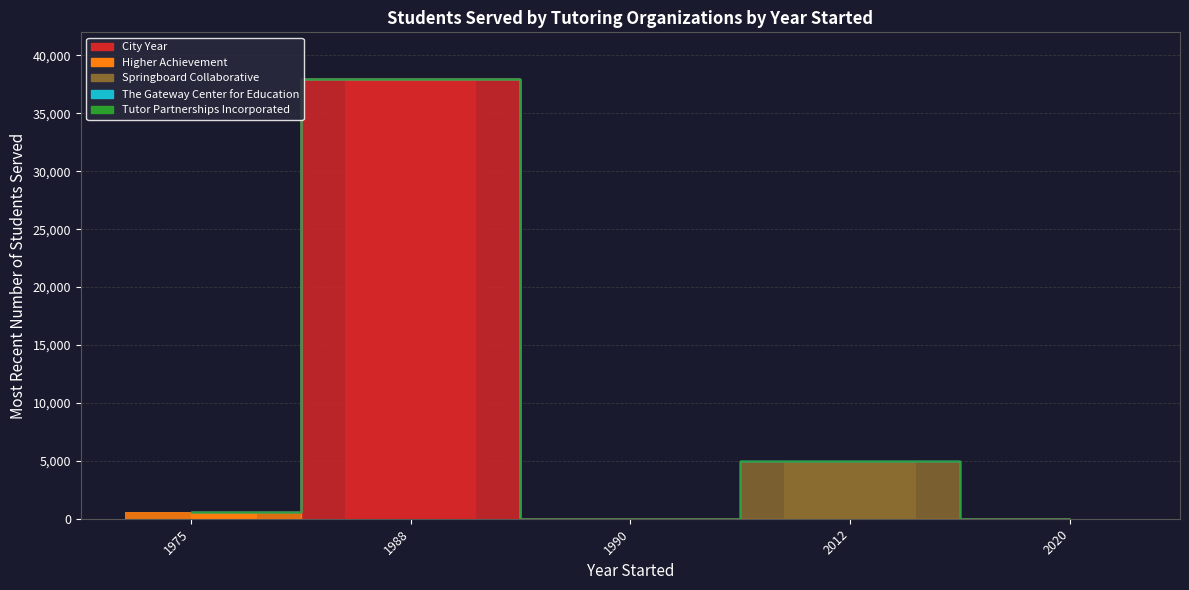

Which series has the largest total across all categories?

City Year